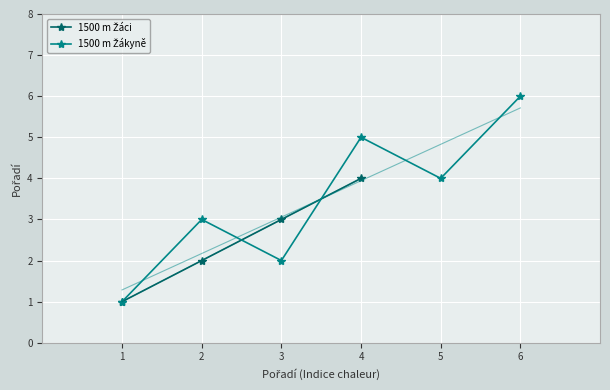

Read the value at 3.

3